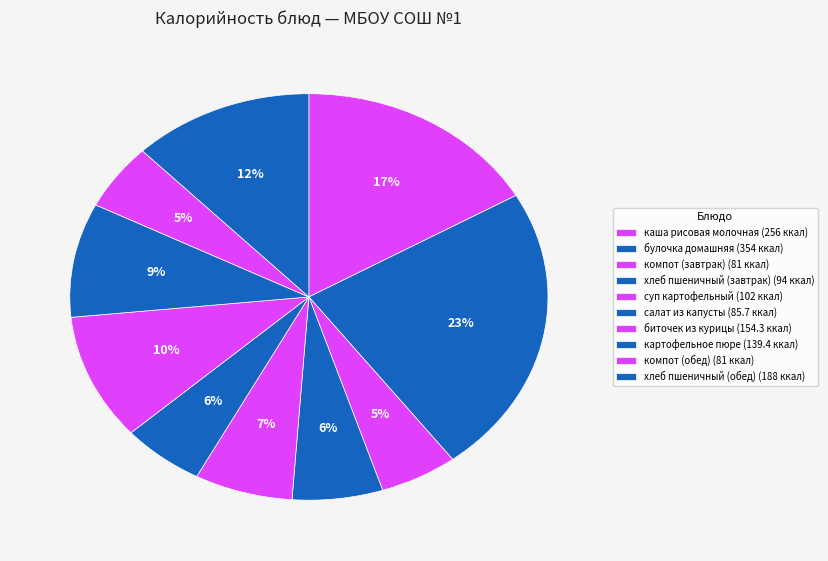

To the nearest percent, what percentage of the pie is биточек из курицы?

10%